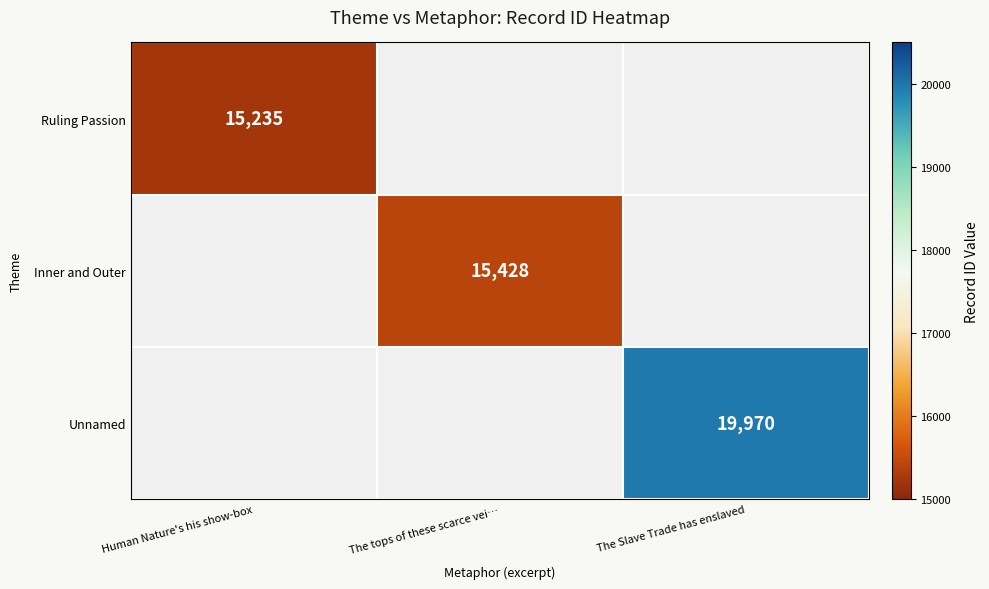

True or false: Ruling Passion has a value of 21884 at Human Nature's his show-box.

False